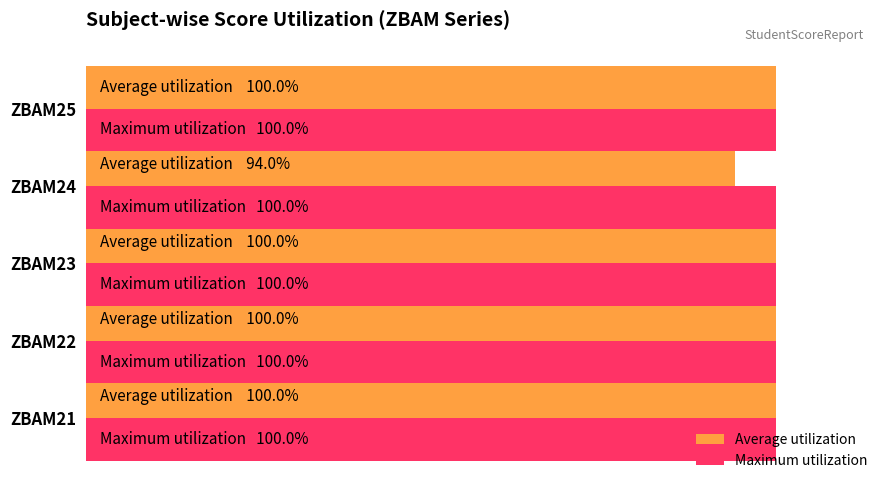

What is the value of the Average utilization bar at the 1st from the left?

100.0